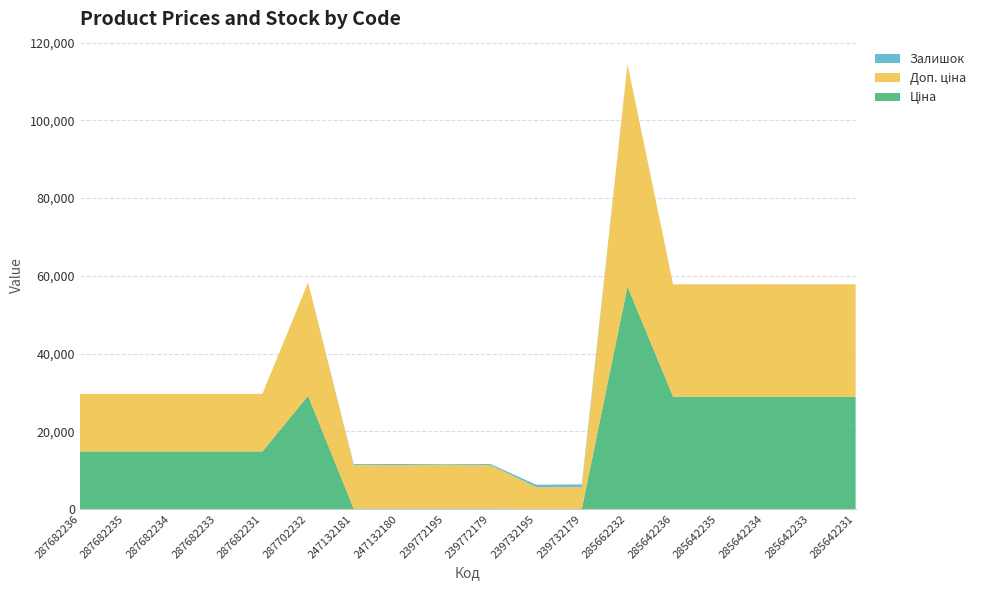

Reading left to right, extract all data points from this chart.

Ціна: 14817.6	14817.6	14817.6	14817.6	14817.6	29152.3	111.8	111.8	111.8	111.8	55.9	55.9	57258.0	28901.7	28901.7	28901.7	28901.7	28901.7
Доп. ціна: 14817.6	14817.6	14817.6	14817.6	14817.6	29152.3	11182.0	11182.0	11182.0	11182.0	5591.0	5591.0	57258.0	28901.7	28901.7	28901.7	28901.7	28901.7
Залишок: 0.0	0.0	0.0	0.0	0.0	0.0	260.0	290.0	218.0	290.0	606.0	702.0	13.0	16.0	14.0	10.0	16.0	7.0